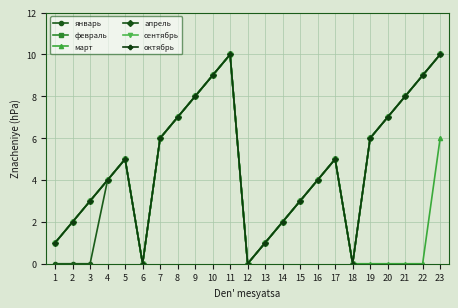

Is this an area chart (filled region under the line)?

No